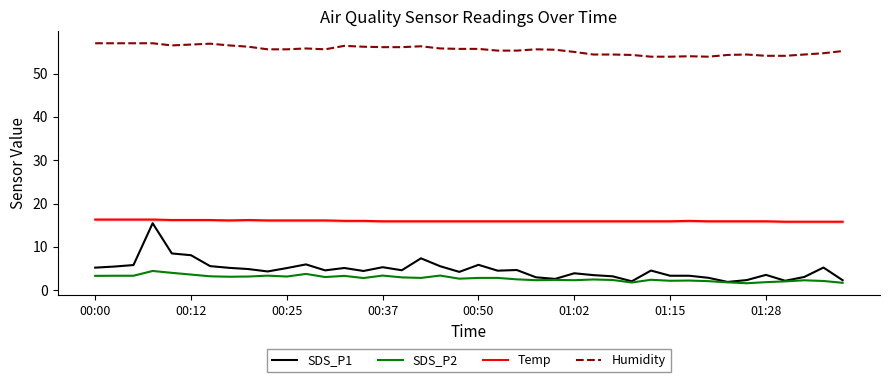

Which series has the widest spread of values?

SDS_P1